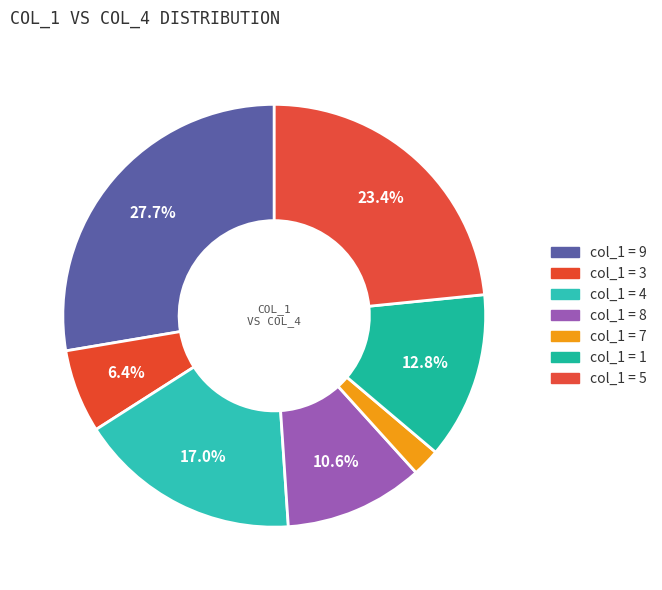

Which category has the biggest portion of the pie?

9